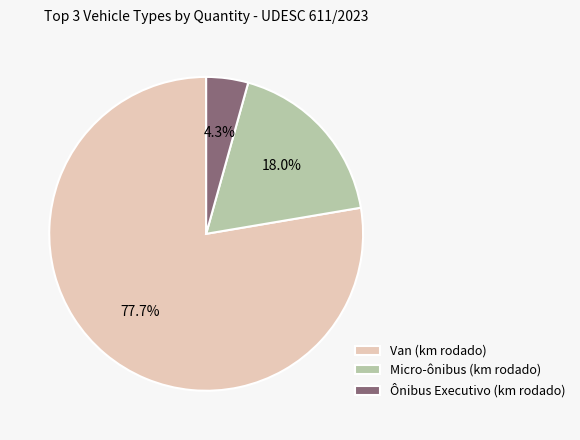

What is the total percentage of Micro-ônibus (km rodado) and Ônibus Executivo (km rodado)?

22.3%